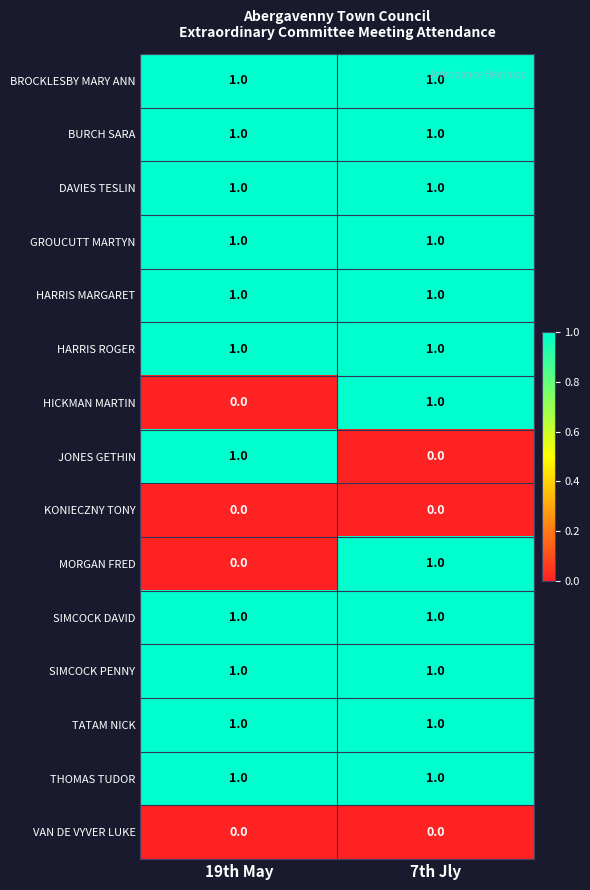

The HARRIS ROGER series shows 1 at 7th Jly. True or false?

True